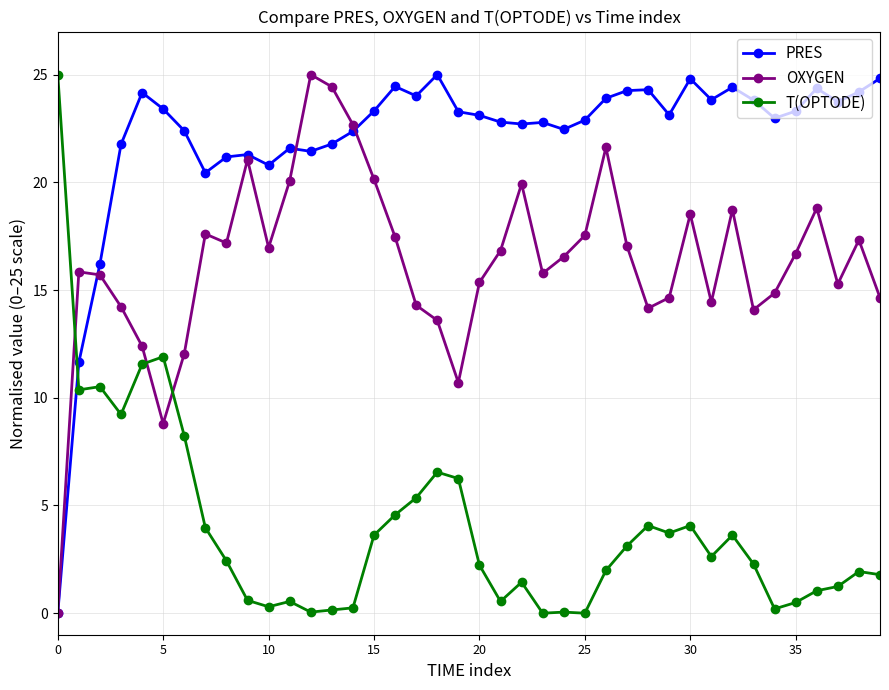

How many data points in OXYGEN are less than 16?

19